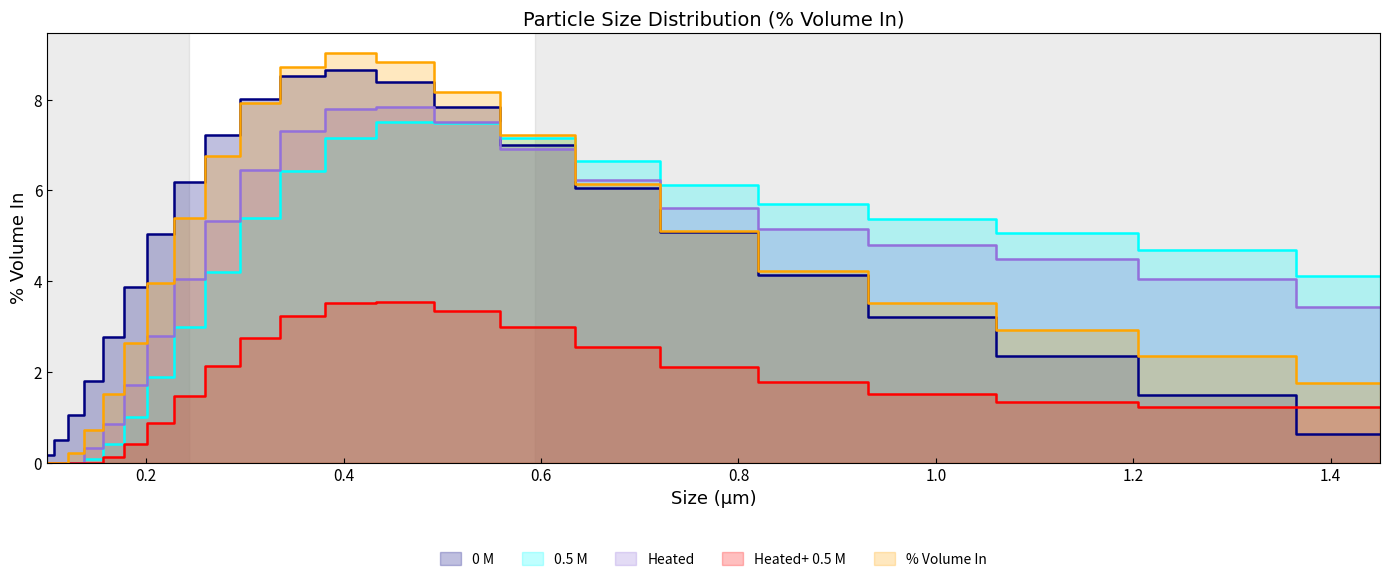

The value of Heated at 0.46 is 13.7. True or false?

False